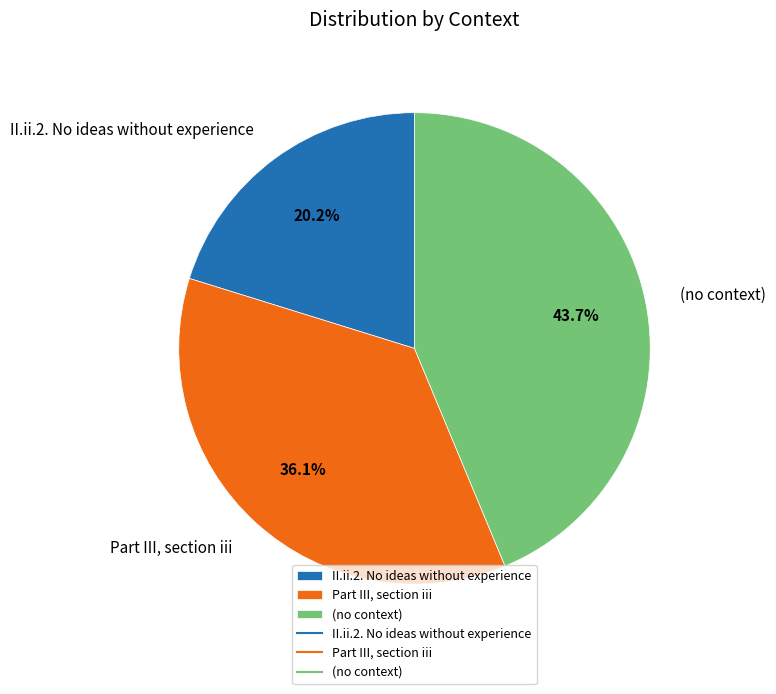

To the nearest percent, what is the difference between the Part III, section iii and (no context) slice percentages?

8%